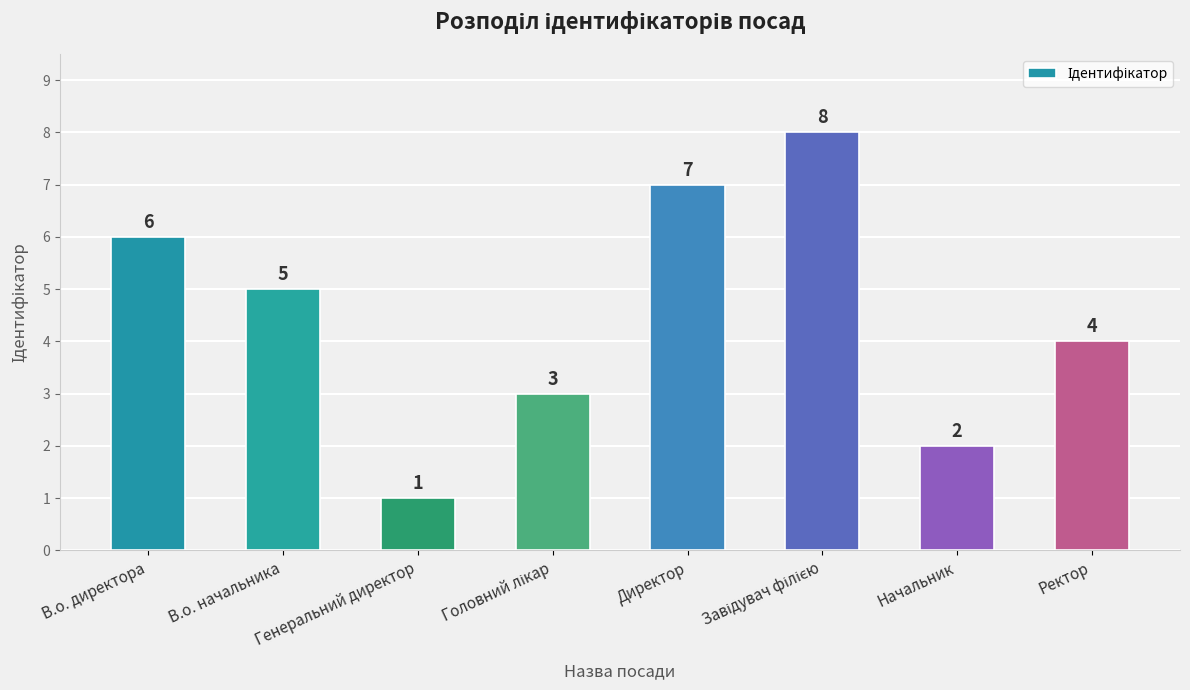

Are the bars grouped side by side (vs. stacked)?

No